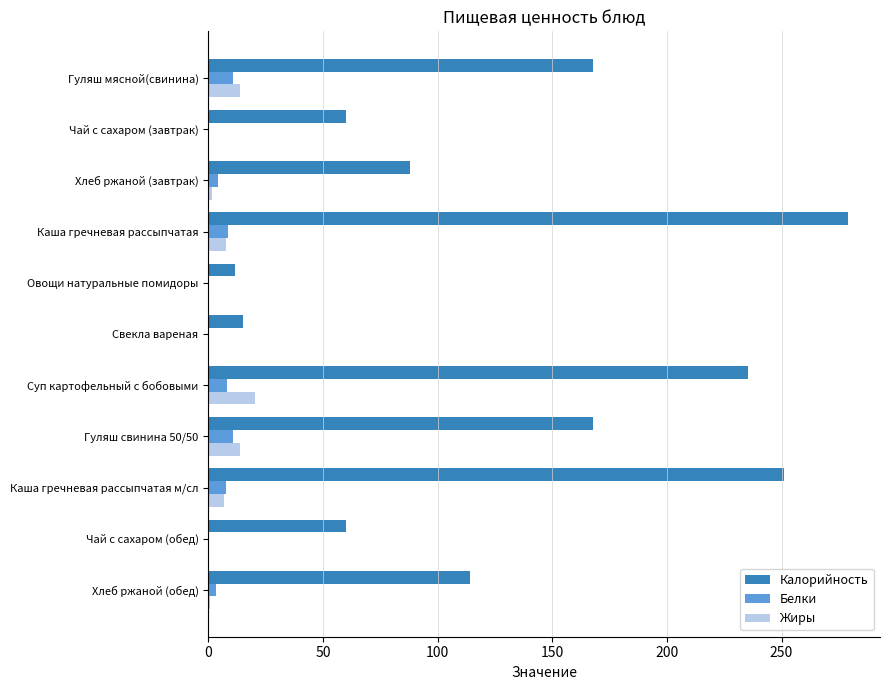

What is the sum of all Белки values?

55.1